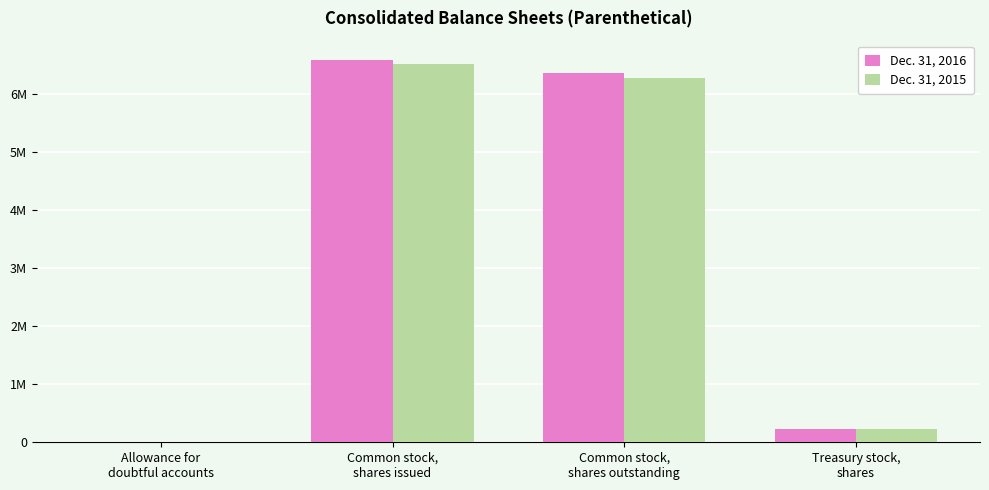

The Dec. 31, 2016 series shows 6592000 at Common stock,
shares issued. True or false?

True